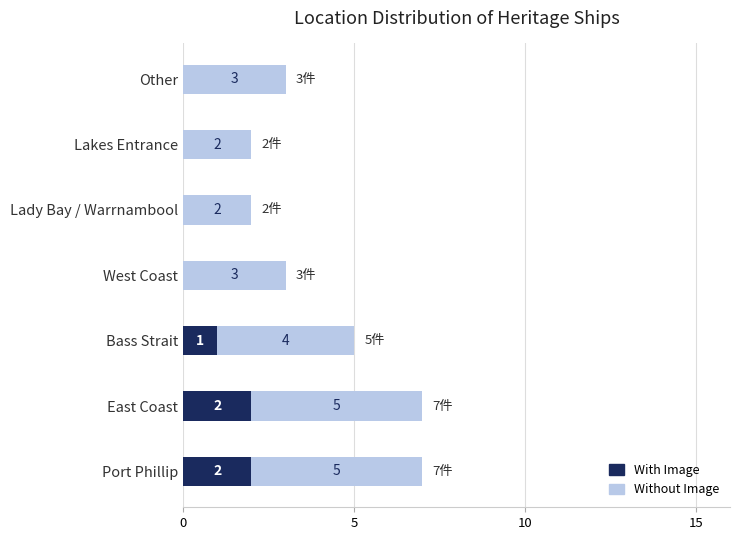

What is the total value across all series at West Coast?

3